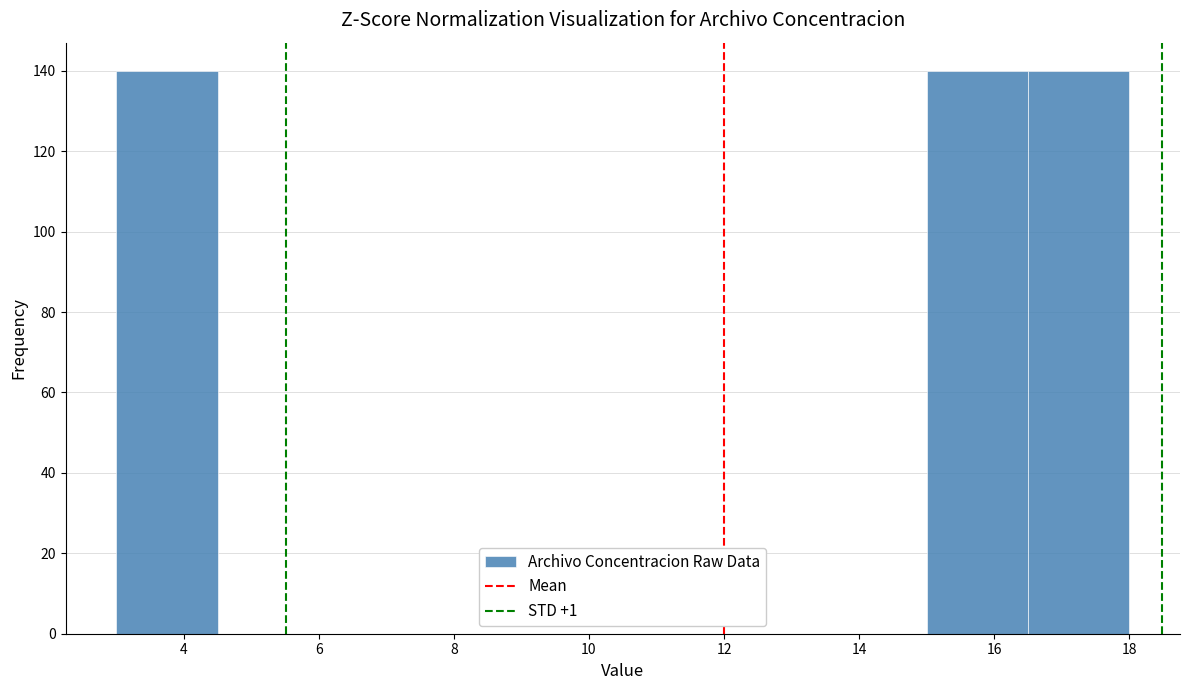

How tall is the bar that spans 3.0 to 4.5 on the x-axis? Neither the bar edges nor the heights are printed on the chart, so give them approximately, as read against the axes.

140